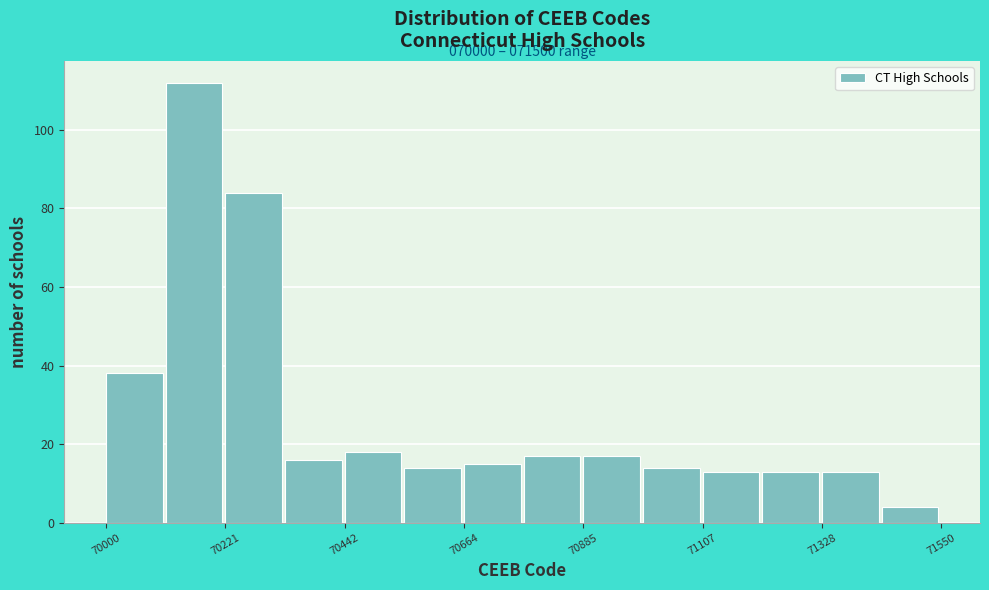

Read against the x-axis, roughly where is the centre of the tallest bar?

70150